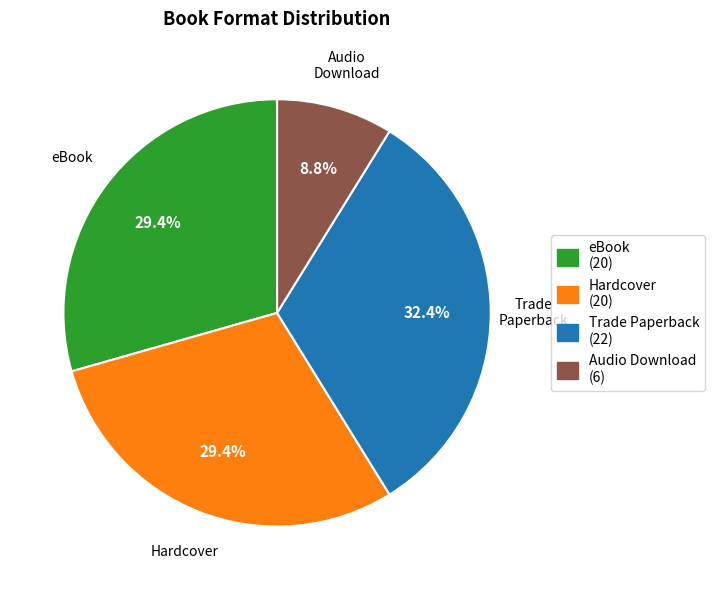

Is Hardcover the majority of the pie?

No